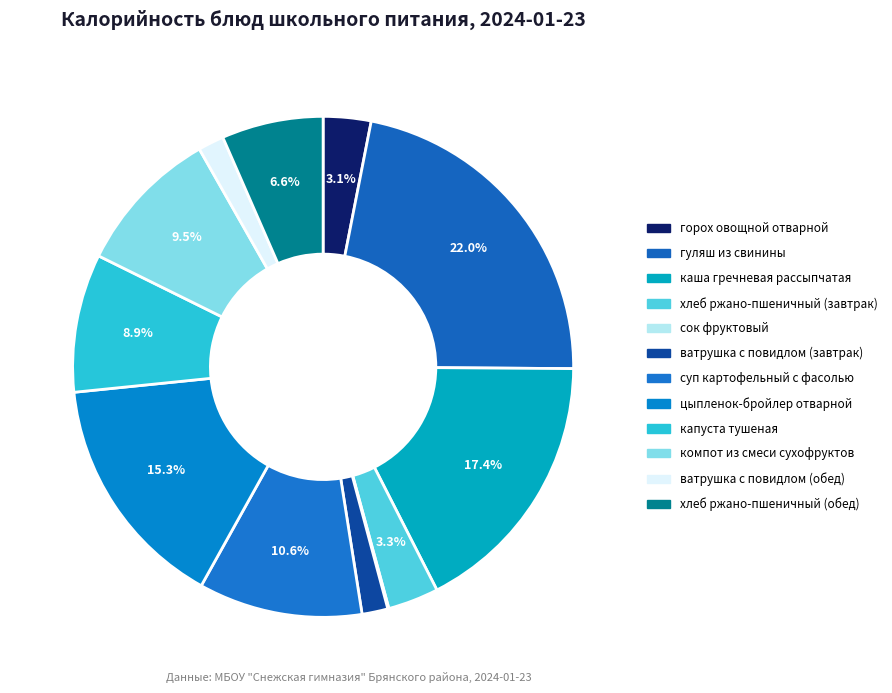

Is компот из смеси сухофруктов the majority of the pie?

No